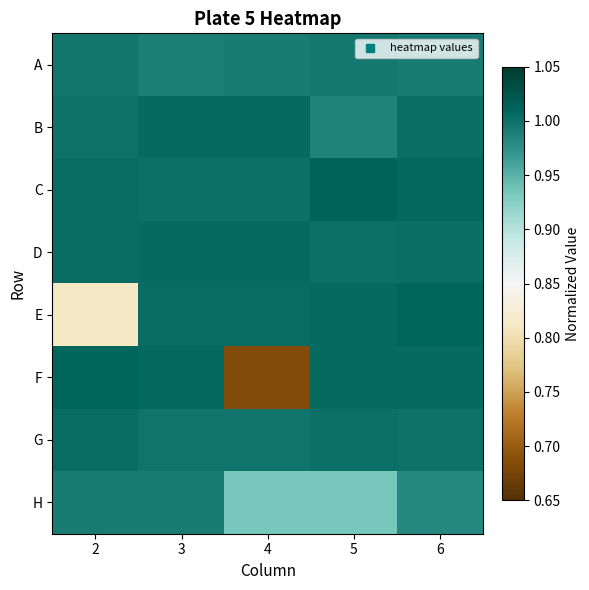

How many series are shown in this chart?

8